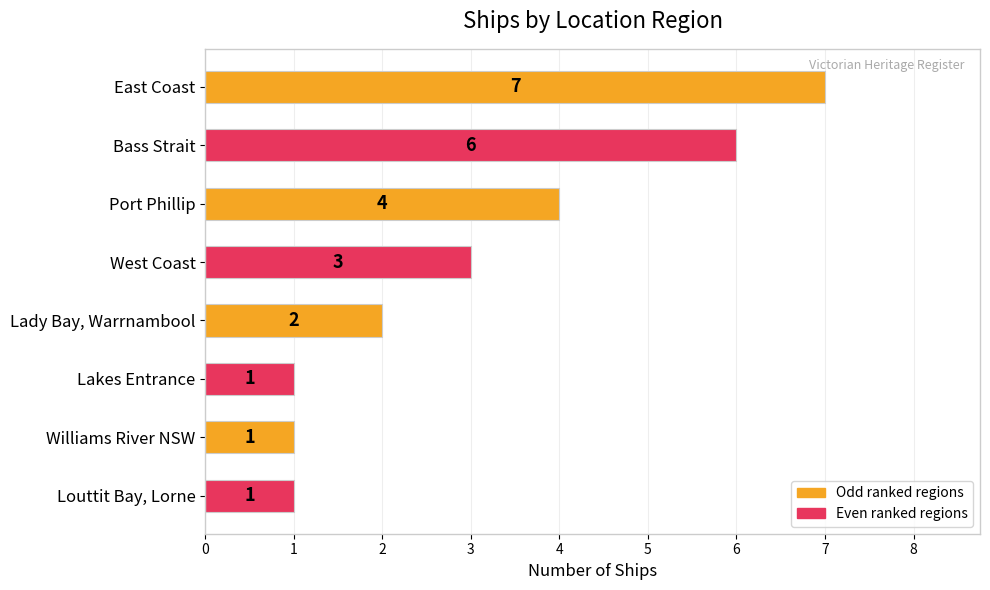

Between Lady Bay, Warrnambool and Bass Strait, which is larger?

Bass Strait